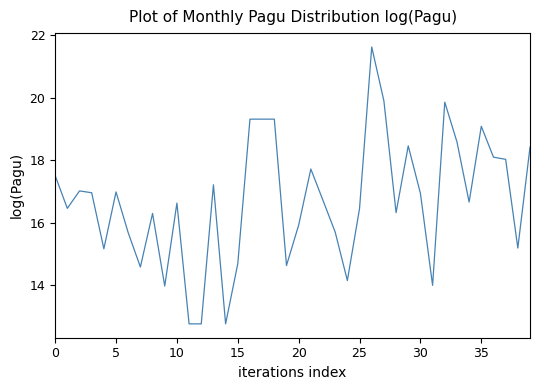

What is the minimum value shown in the chart?

12.8